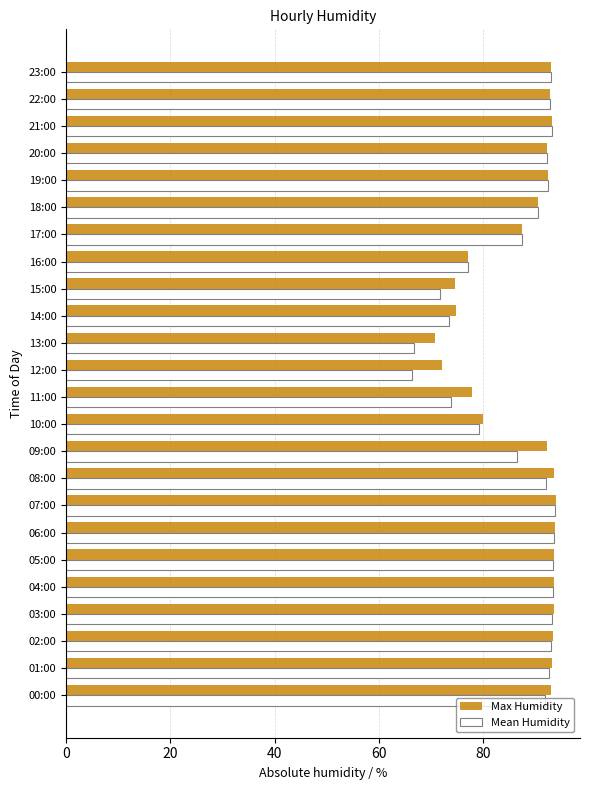

The Mean Humidity series shows 22.5 at 21:00. True or false?

False